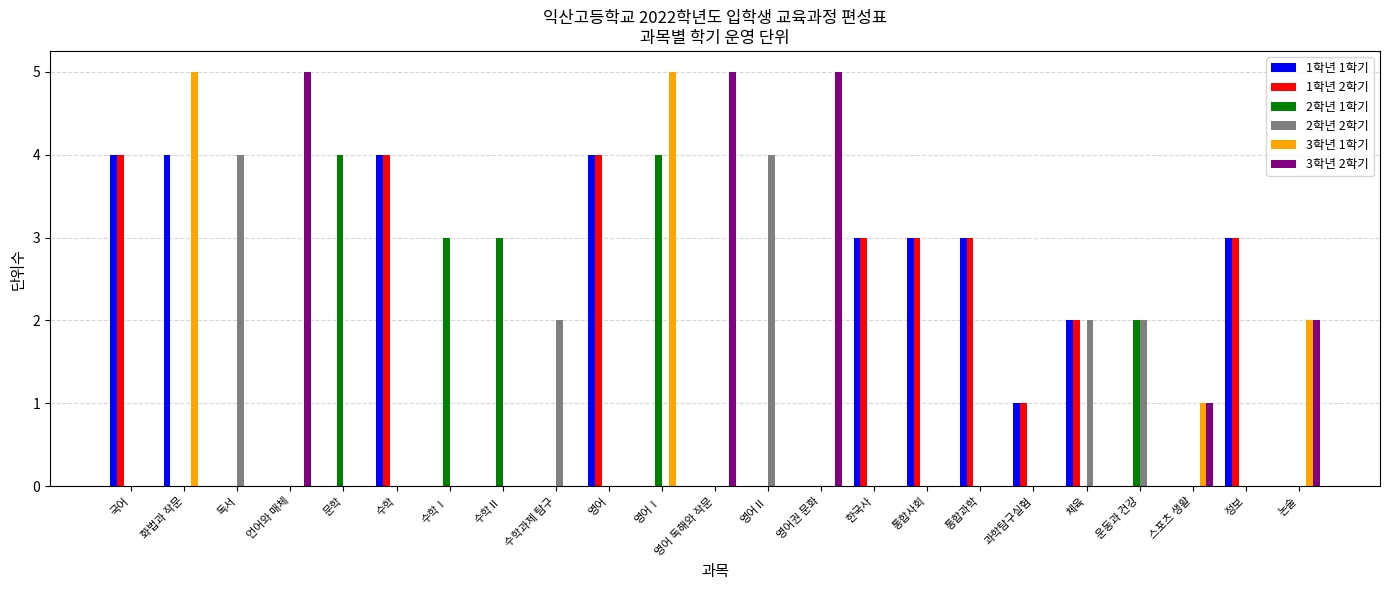

What are all the series names shown in the legend?

1학년 1학기, 1학년 2학기, 2학년 1학기, 2학년 2학기, 3학년 1학기, 3학년 2학기